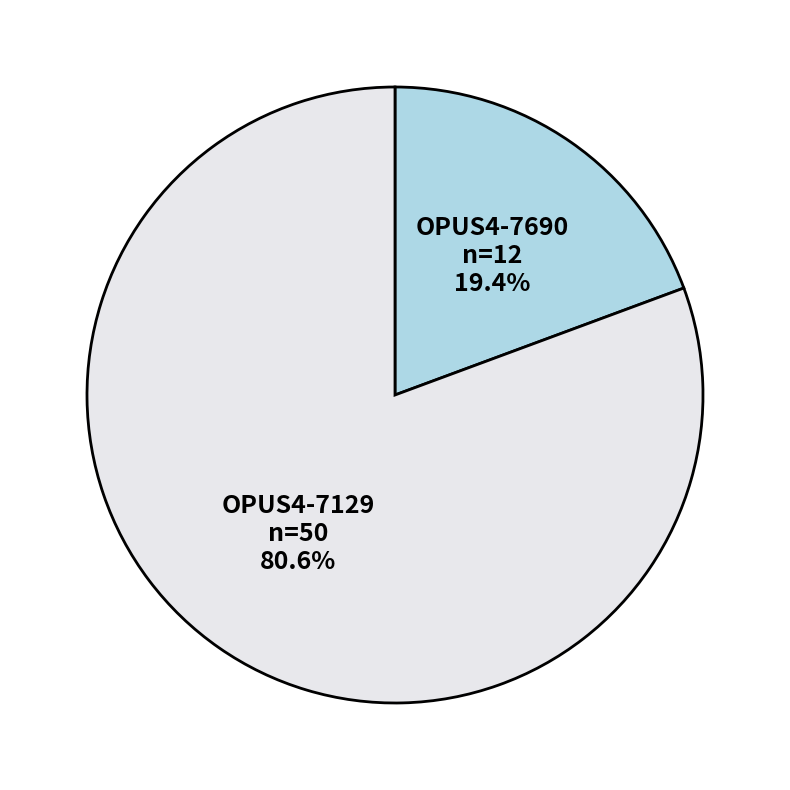

What percentage is NOT represented by OPUS4-7690?

80.6%